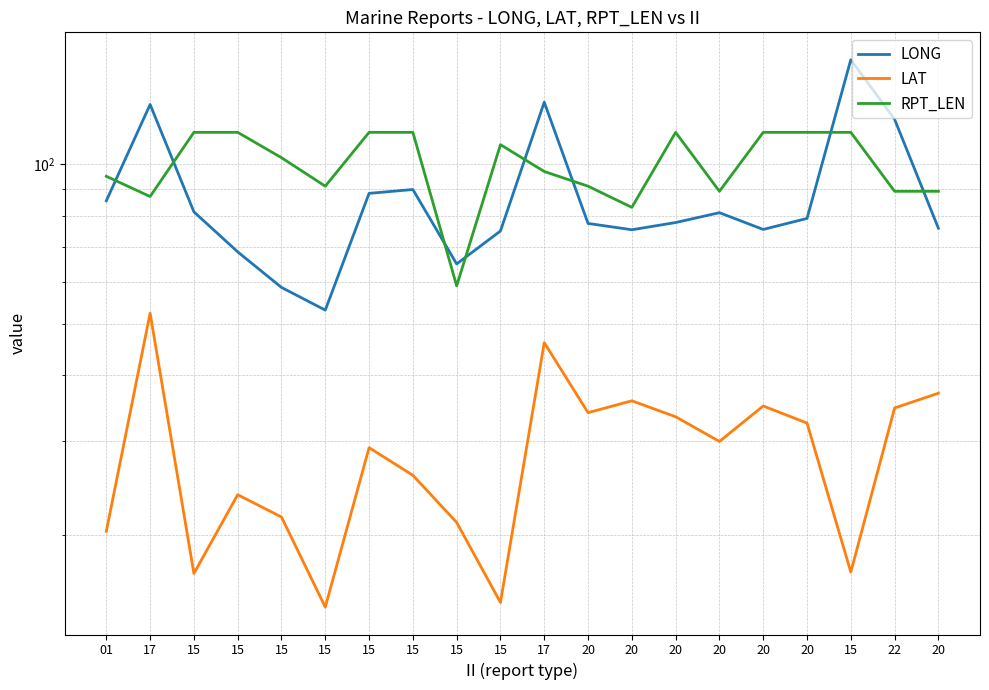

Rank the series by their average value, from highest to lowest.

RPT_LEN, LONG, LAT